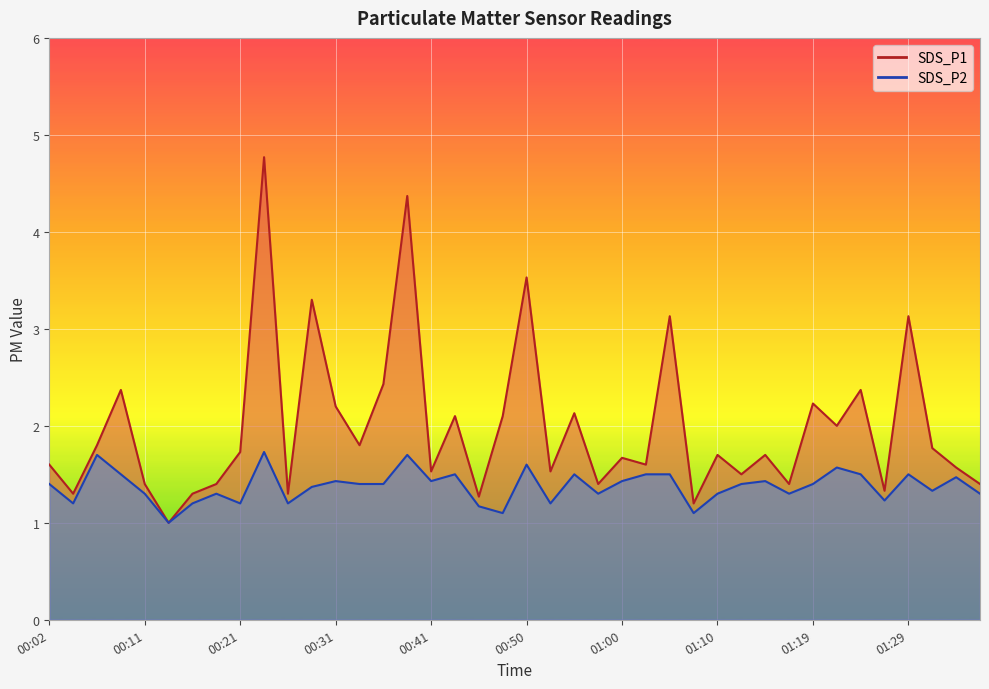

Between 00:45 and 00:50, which series saw the biggest shift?

SDS_P1